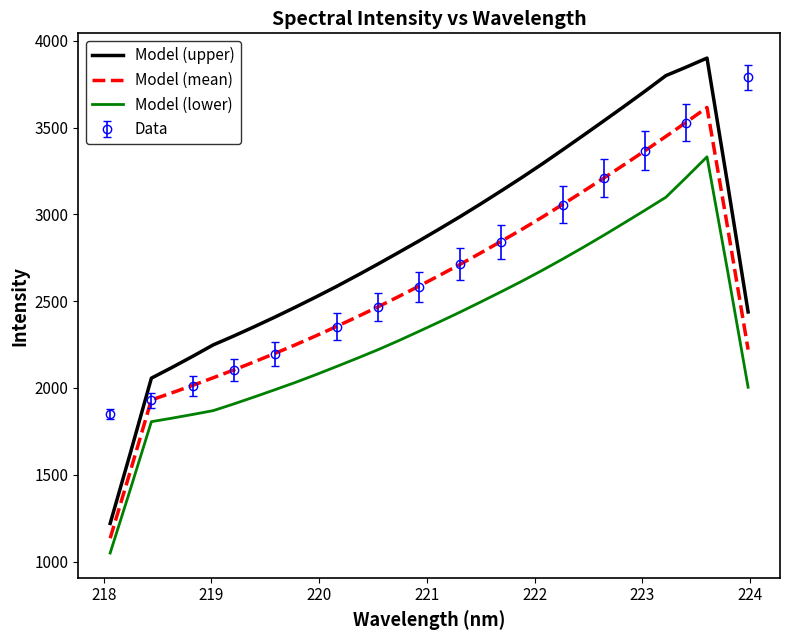

True or false: Model (mean) and Model (upper) intersect in this chart.

False